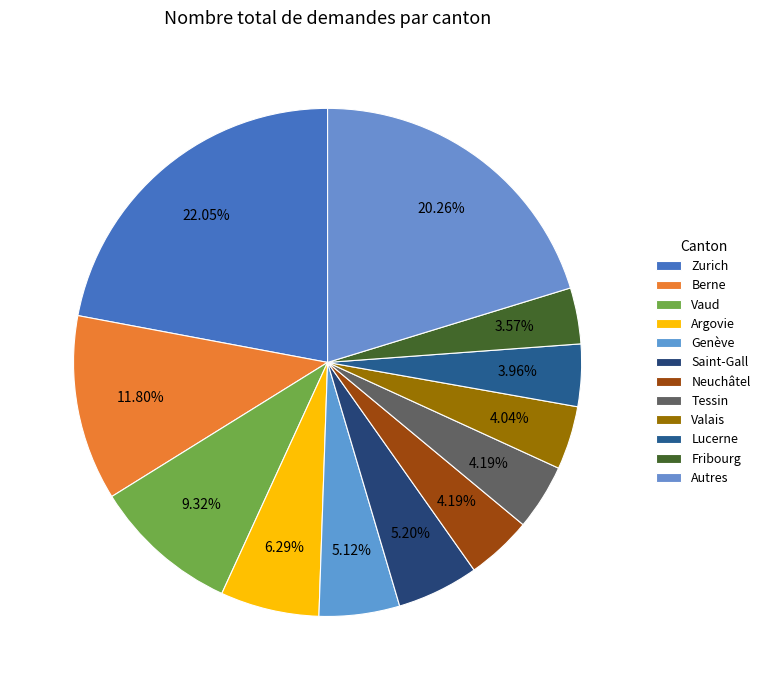

How many slices are in this pie chart?

12